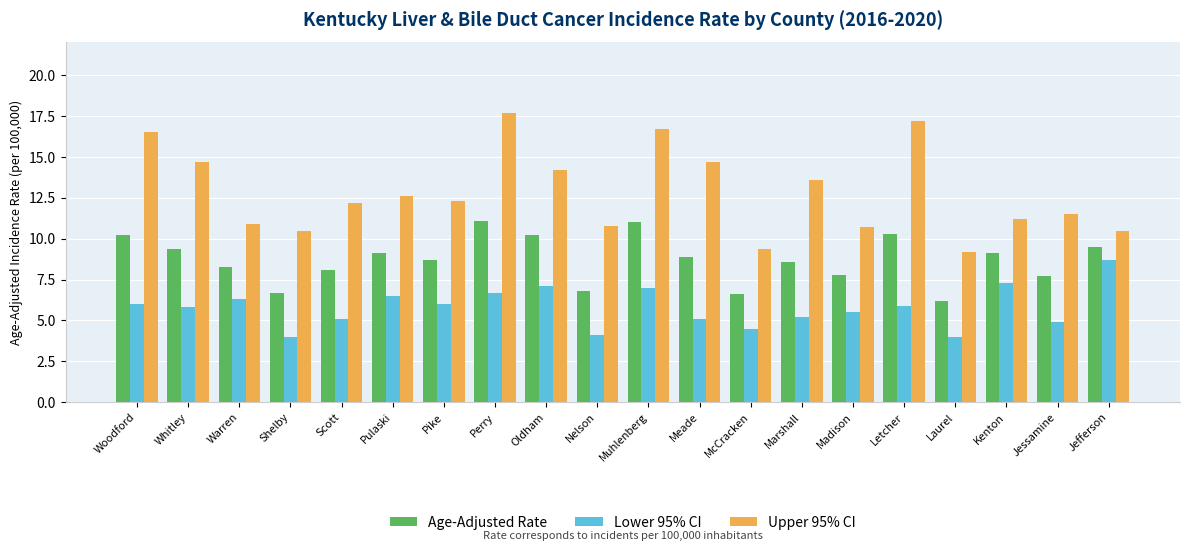

What is the difference between the Age-Adjusted Rate values at Woodford and Whitley?

0.8